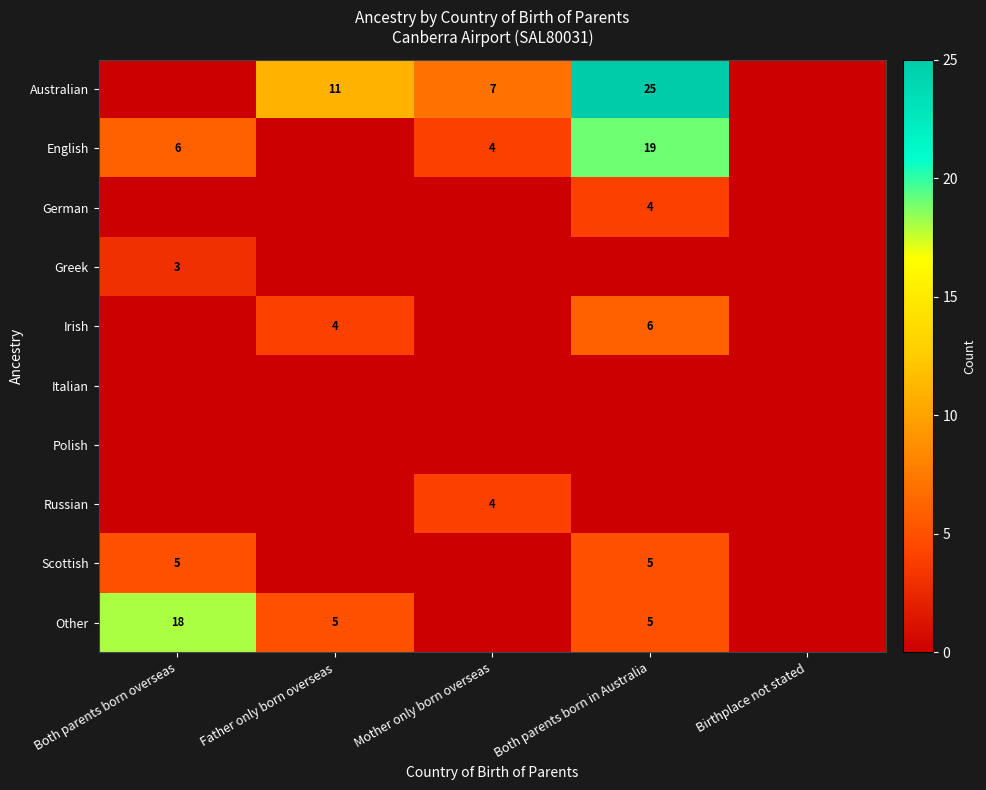

The Irish series shows 8 at Both parents born in Australia. True or false?

False